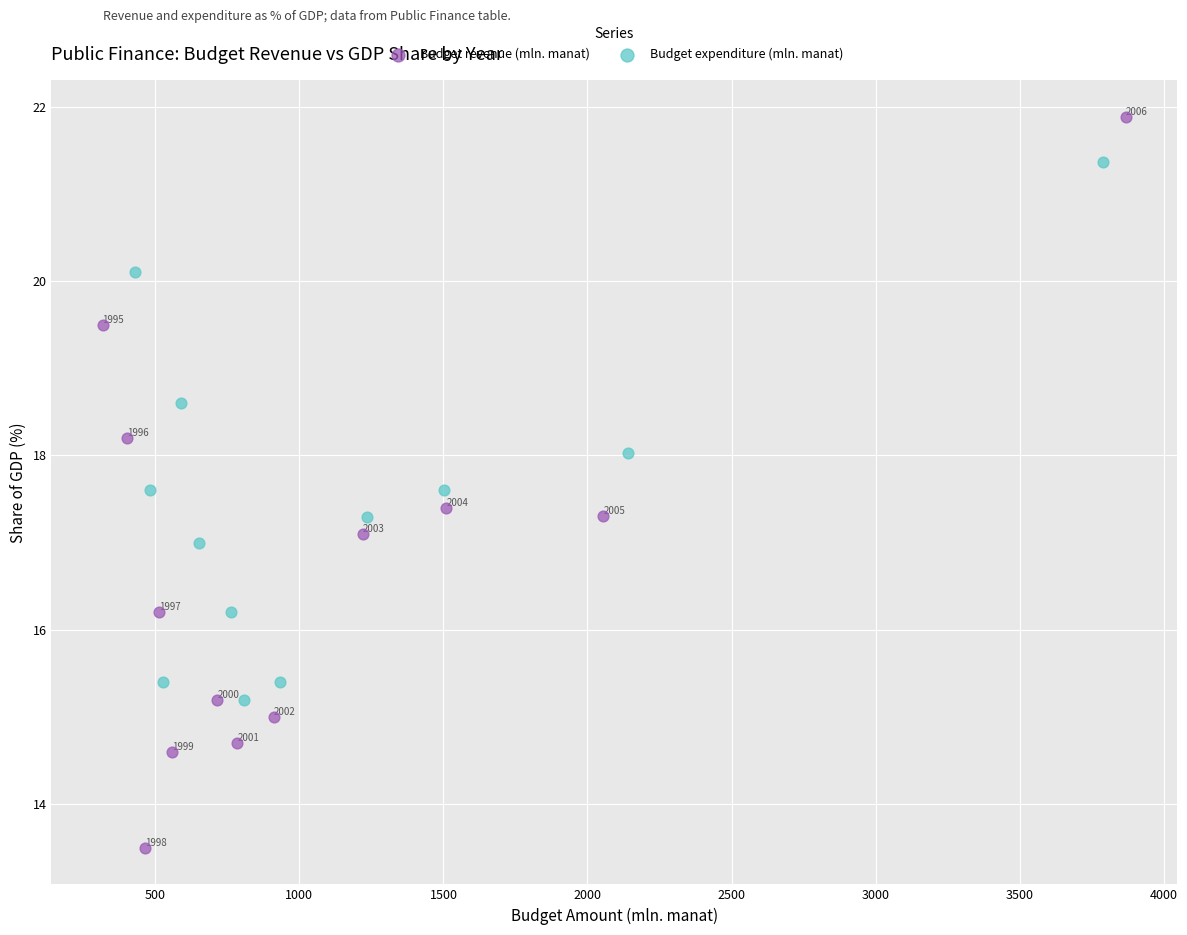

What are all the series names shown in the legend?

Budget revenue (mln. manat), Budget expenditure (mln. manat)